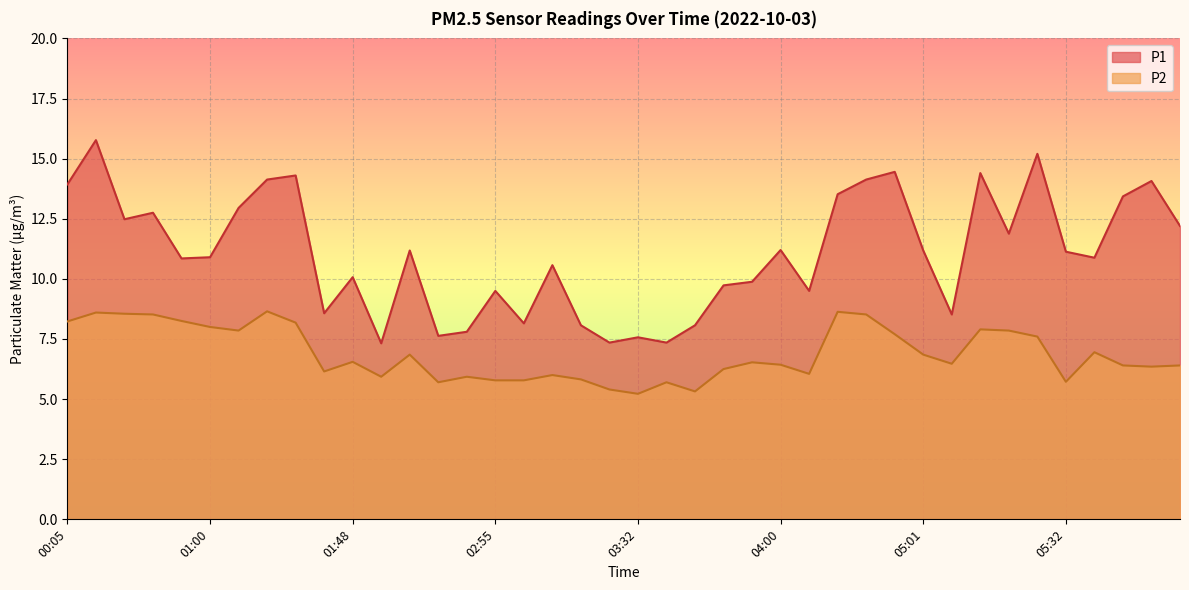

Where is P2 nearest to the value 6?

03:21